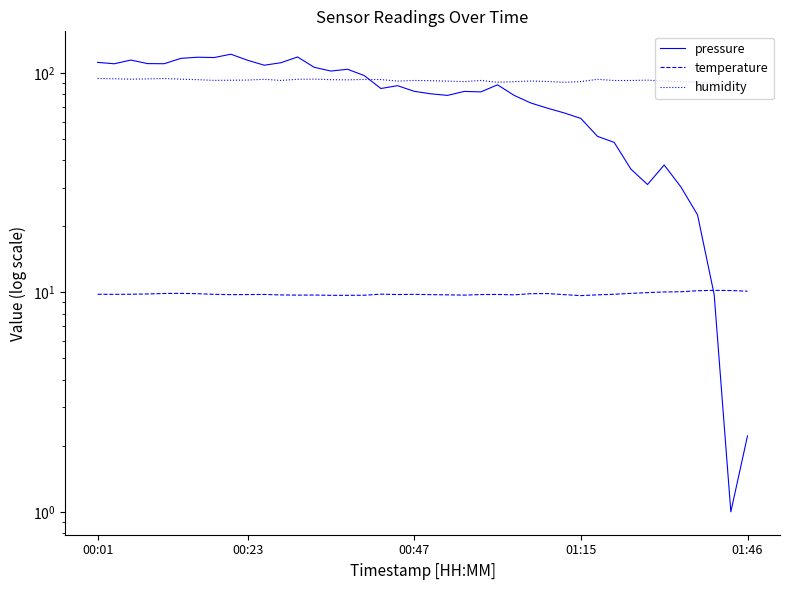

At which category does the chart reach its peak across all series?

8